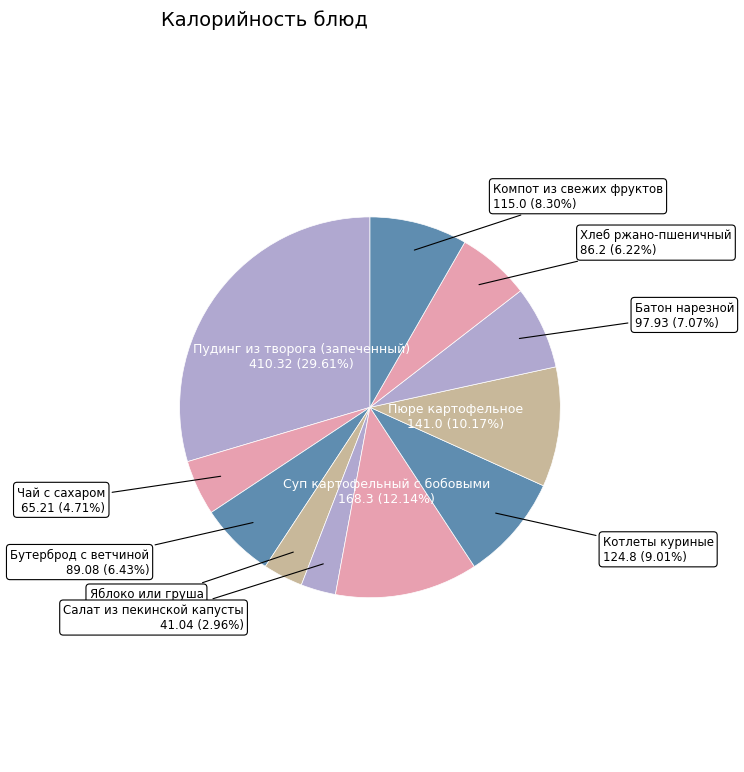

What percentage is the Суп картофельный с бобовыми slice, to the nearest percent?

12%